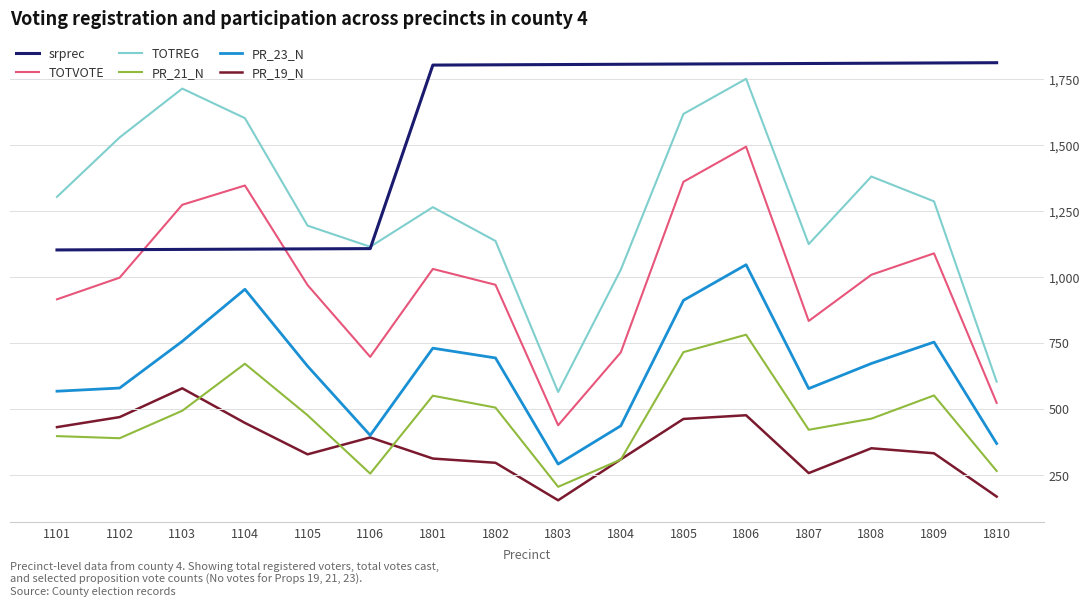

What is the smallest value displayed?

153